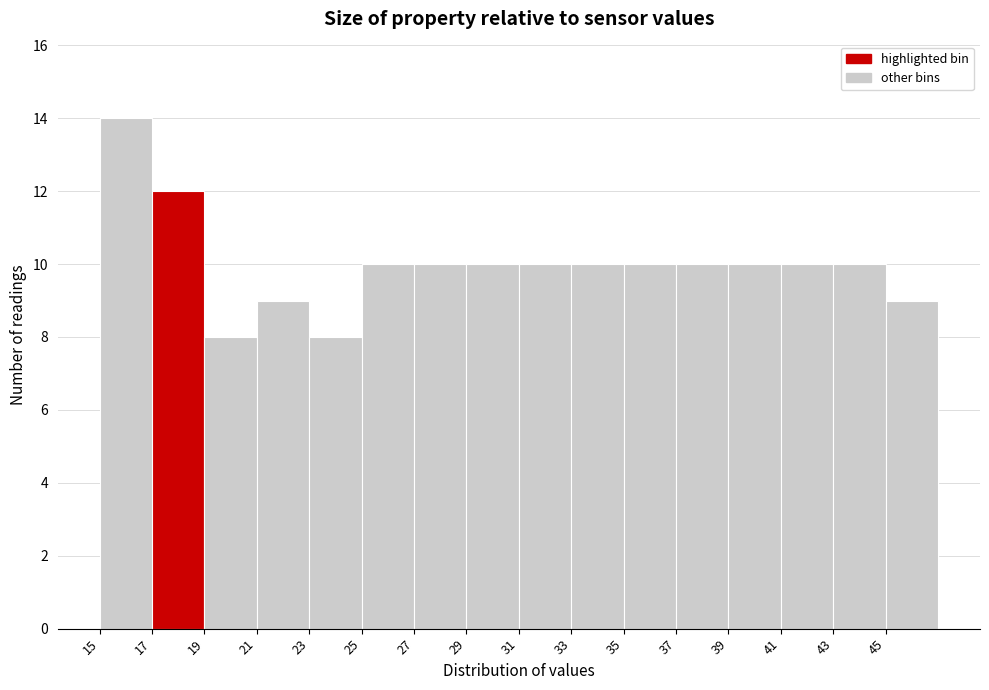

Reading left to right, list every bar in this chart as the range it spans on the x-axis followed by its height. The values are not printed on the chart, so give them approximately, as read against the axis.

15 to 17: 14
17 to 19: 12
19 to 21: 8
21 to 23: 9
23 to 25: 8
25 to 27: 10
27 to 29: 10
29 to 31: 10
31 to 33: 10
33 to 35: 10
35 to 37: 10
37 to 39: 10
39 to 41: 10
41 to 43: 10
43 to 45: 10
45 to 47: 9